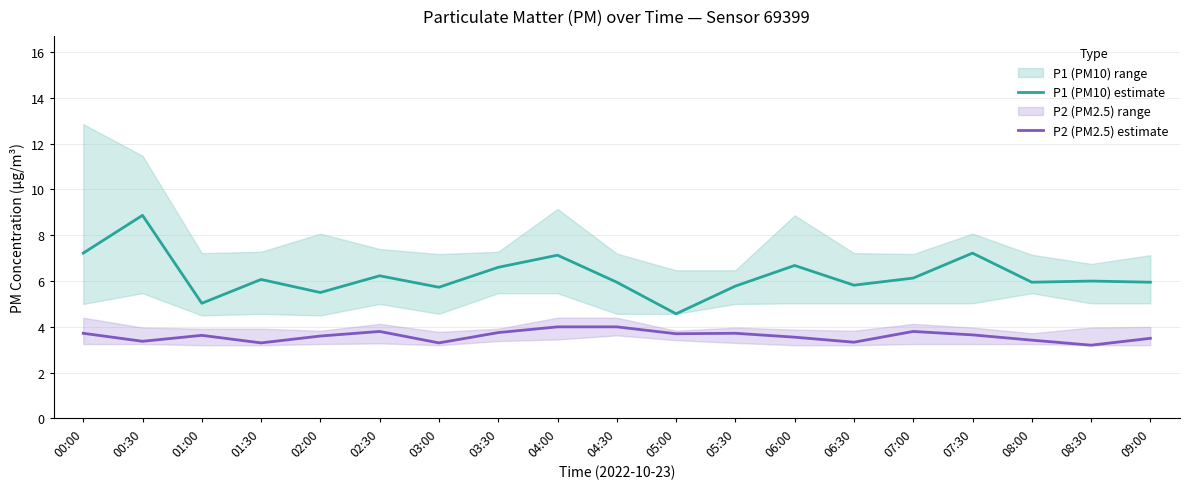

Is it true that P1 (PM10) estimate equals 6.0 at 08:00?

True